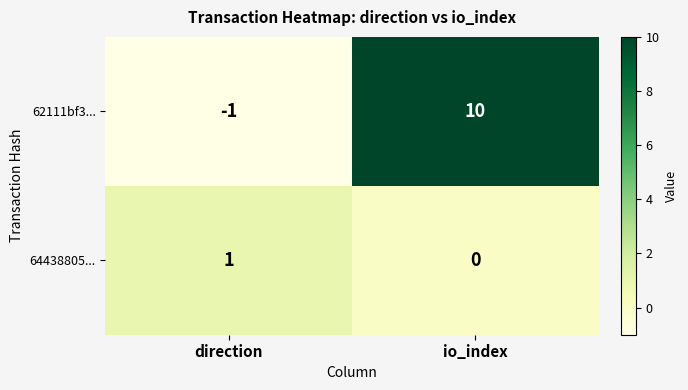

The 64438805... series shows 0 at io_index. True or false?

True